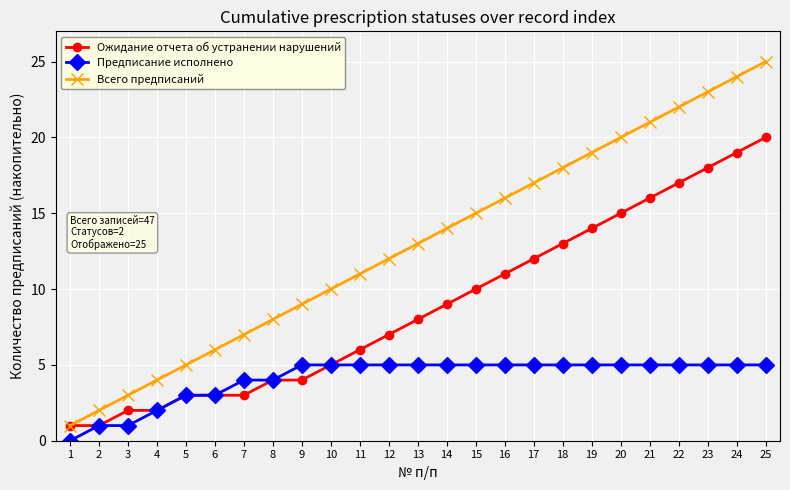

Count the number of data series in this chart.

3